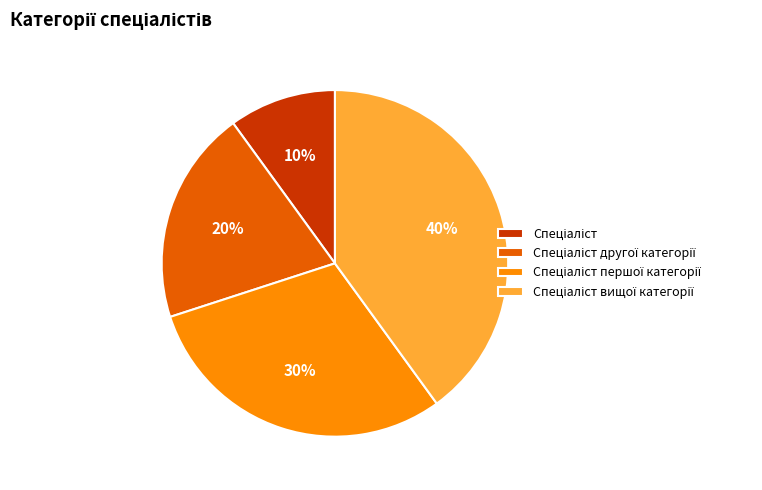

To the nearest percent, what is the difference between the largest and smallest slice percentages?

30%